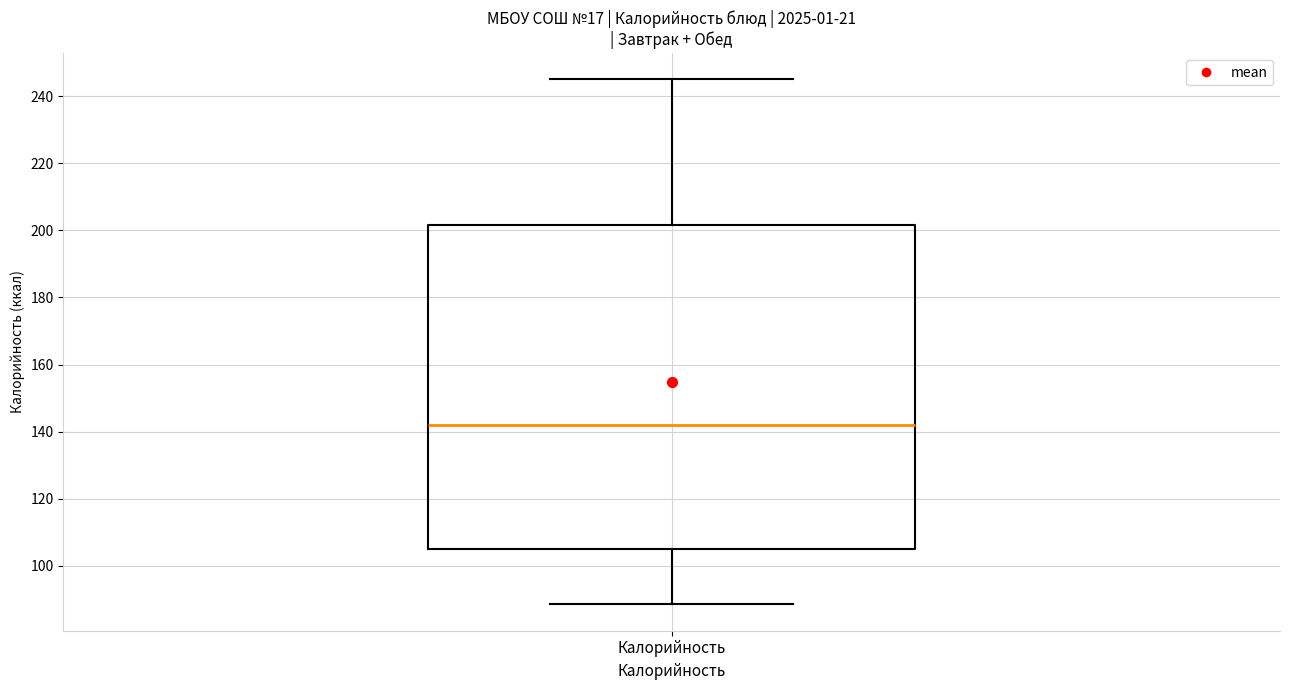

Read this box plot against the y-axis: the position of the median line, the range covered by the box, and the ends of both whiskers. The values are not printed on the chart, so give them approximately, as read against the axis.

median 142, box 106 to 202, whiskers 88 to 246